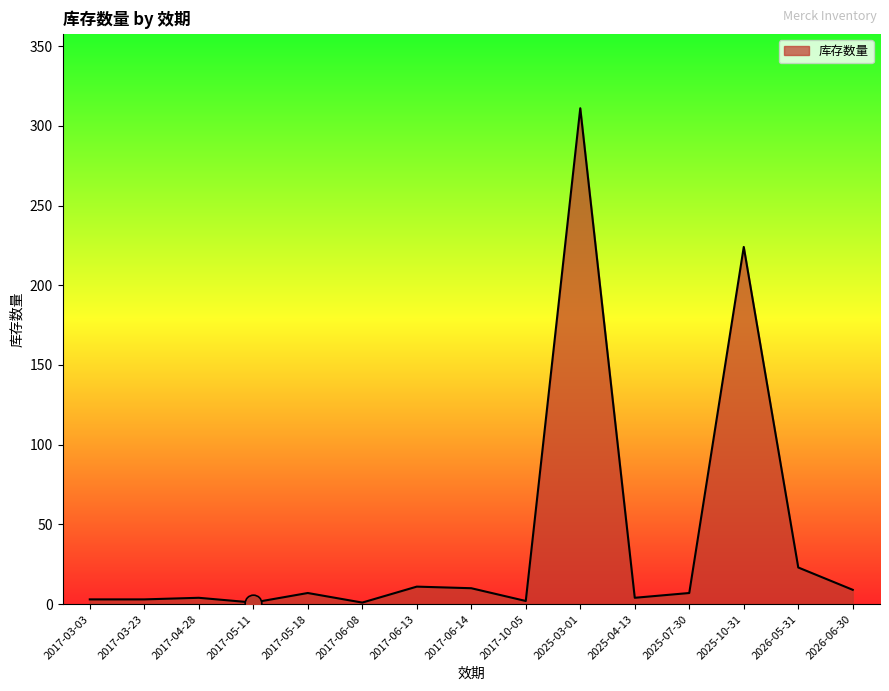

True or false: the data shows 7 at 2025-07-30.

True